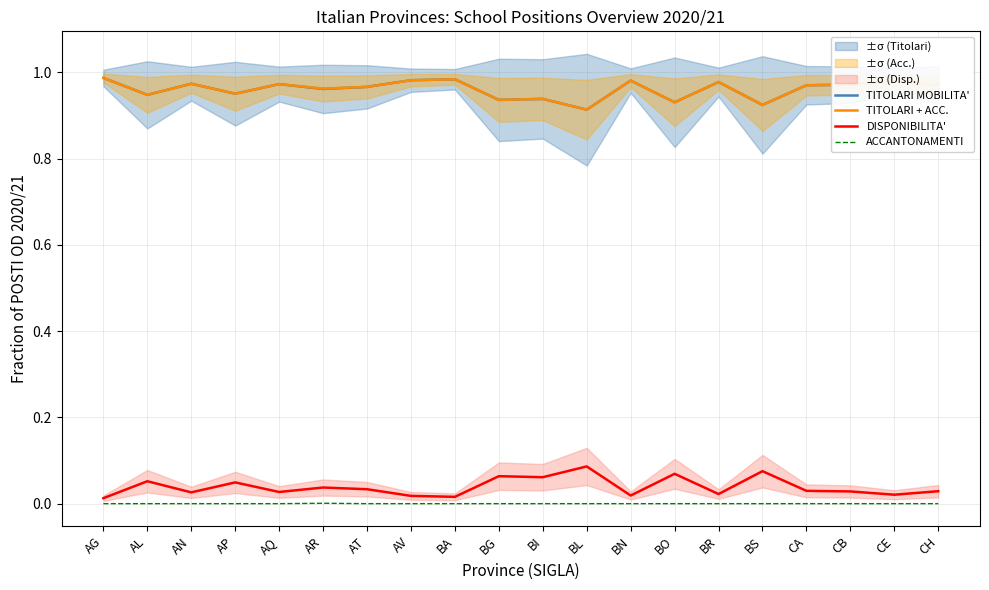

What is the difference between the second highest and second lowest values in the TITOLARI + ACC. series?

0.1